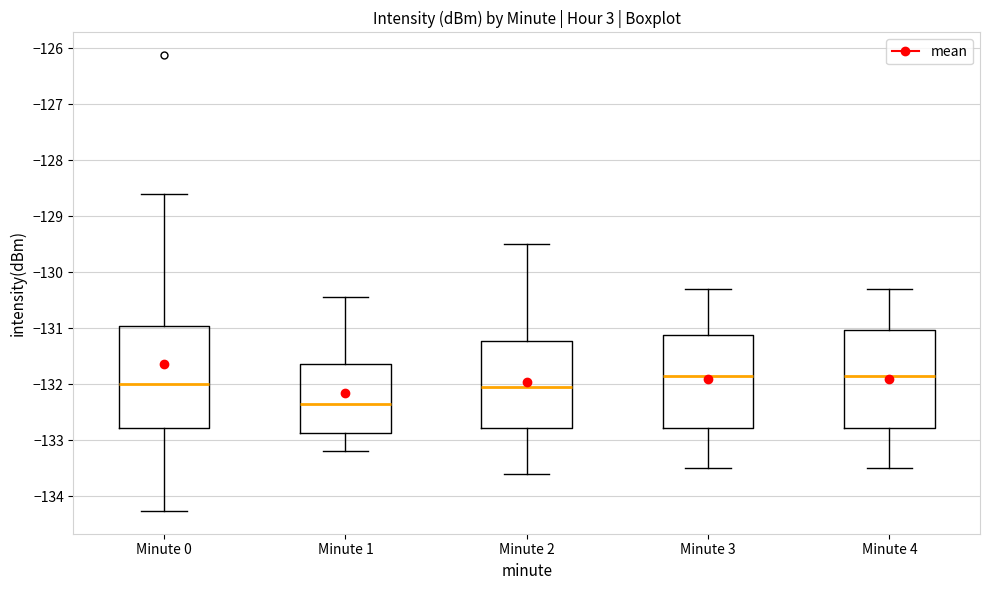

Reading left to right, transcribe this box plot: for each box, give where its median line is, the range the box spans, and where its two whiskers end, as read against the y-axis. The values are not printed on the chart, so give them approximately, as read against the axis.

Minute 0: median -132.0, box -132.8 to -131.0, whiskers -134.3 to -128.6
Minute 1: median -132.3, box -132.9 to -131.6, whiskers -133.2 to -130.4
Minute 2: median -132.0, box -132.8 to -131.2, whiskers -133.6 to -129.5
Minute 3: median -131.8, box -132.8 to -131.1, whiskers -133.5 to -130.3
Minute 4: median -131.8, box -132.8 to -131.0, whiskers -133.5 to -130.3